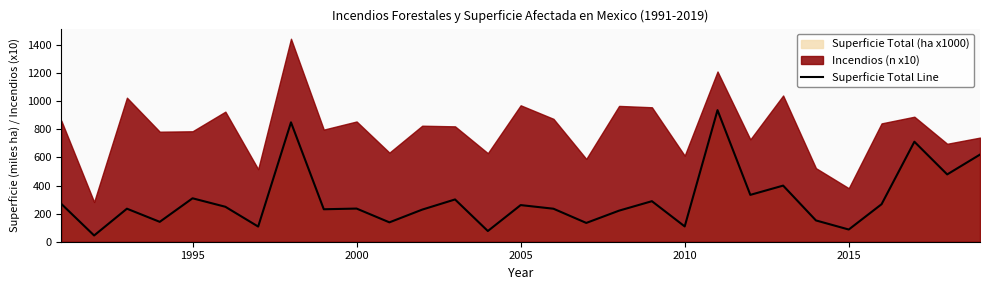

What is the lowest value of the Superficie Total Line series?

44.4